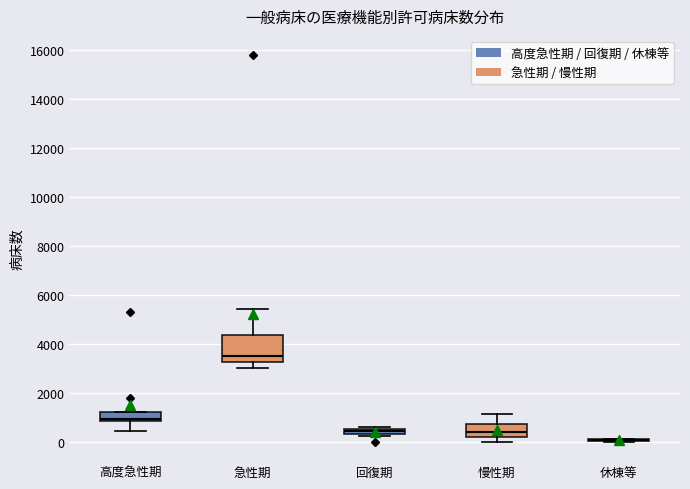

Comparing the boxes themselves (not the whiskers), which one is the tallest?

急性期